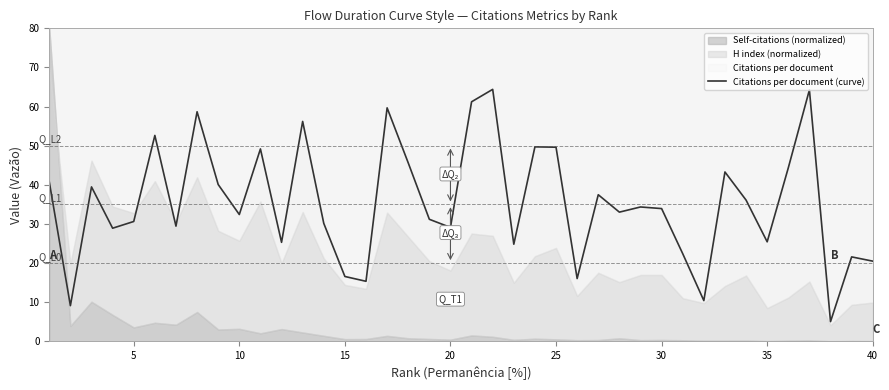

True or false: the data shows 16.2 at 5.

False